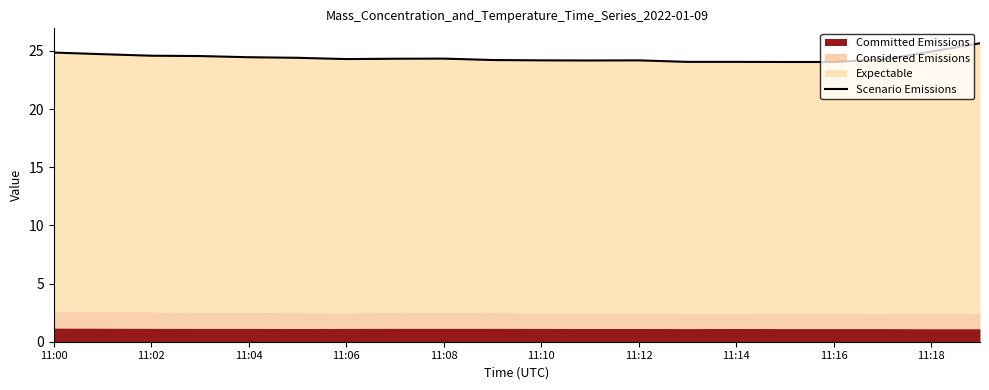

What is the difference between the maximum and minimum values?

1.6